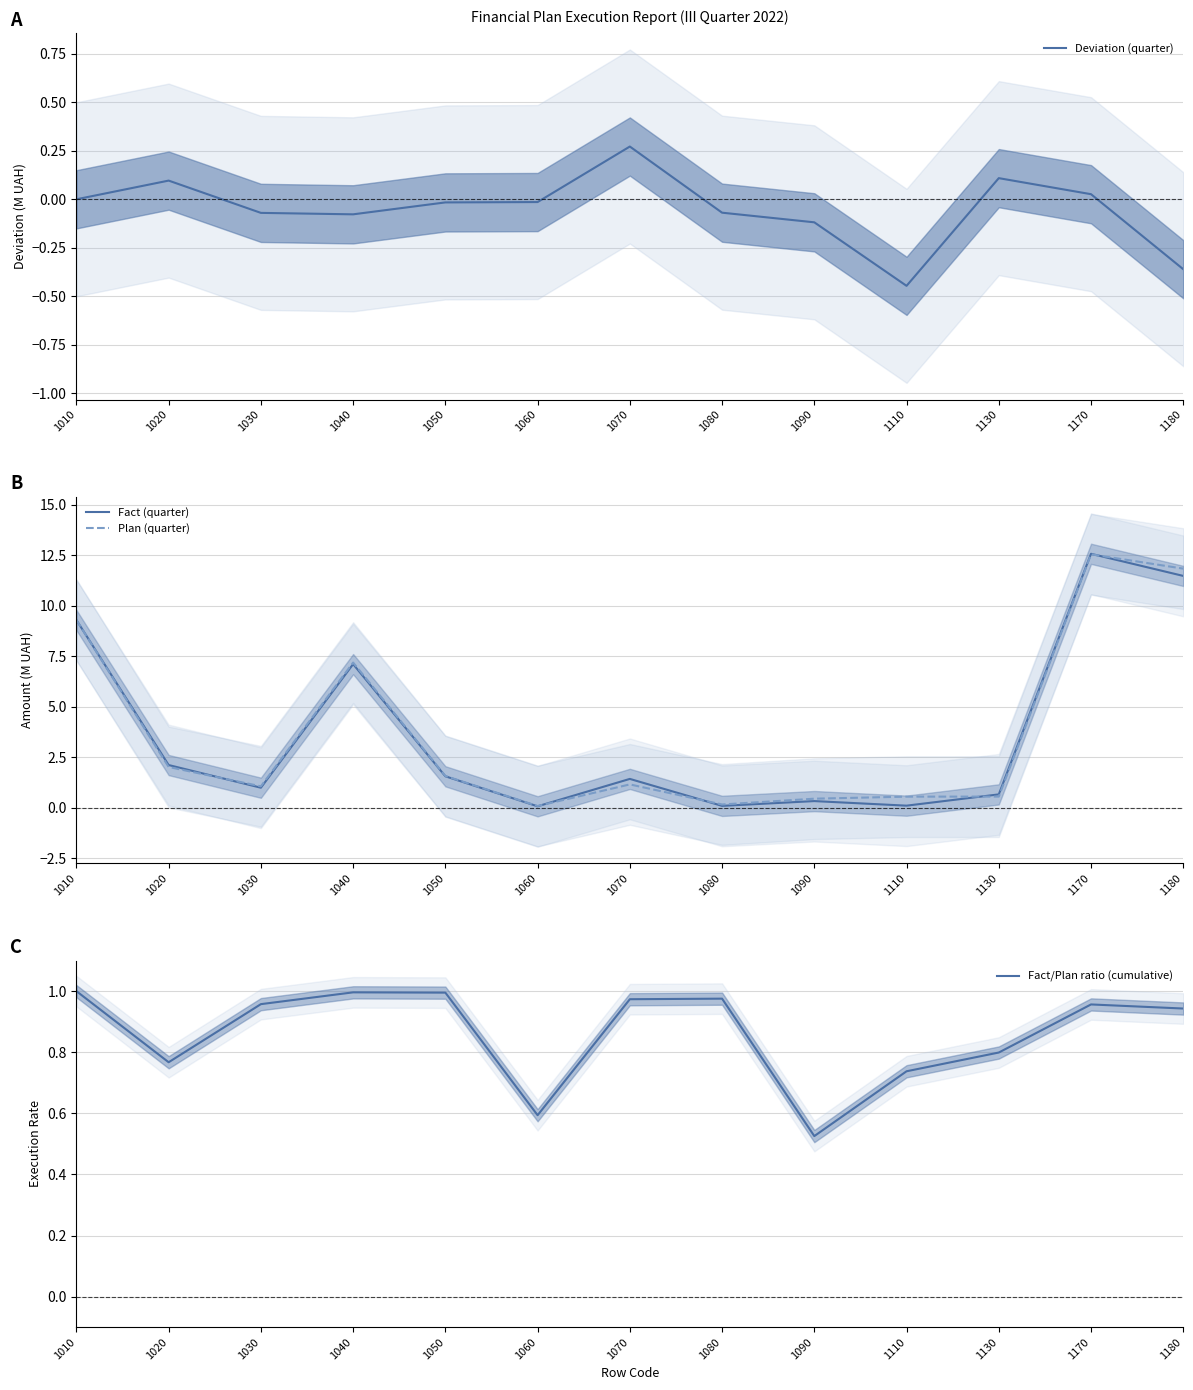

Which series ends up on top after the final intersection of Fact (quarter) and Fact/Plan ratio (cumulative)?

Fact (quarter)